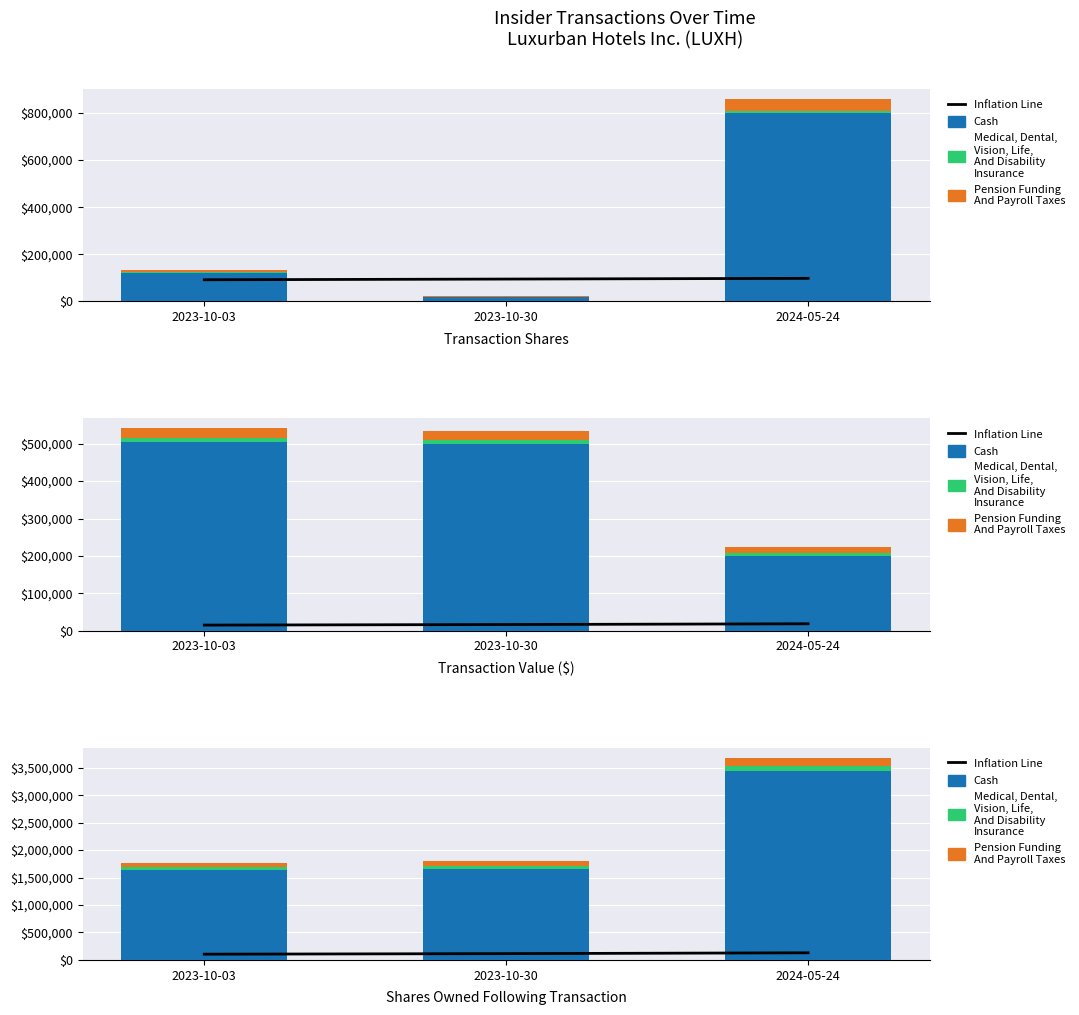

Which category has the highest value across all series?

2024-05-24